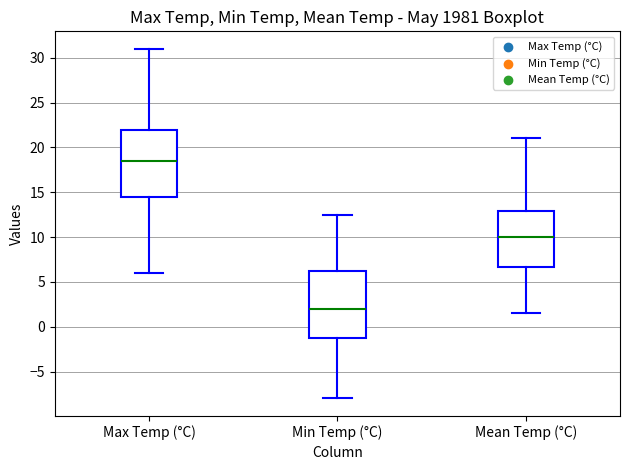

Which box's median line is the highest?

Max Temp (°C)